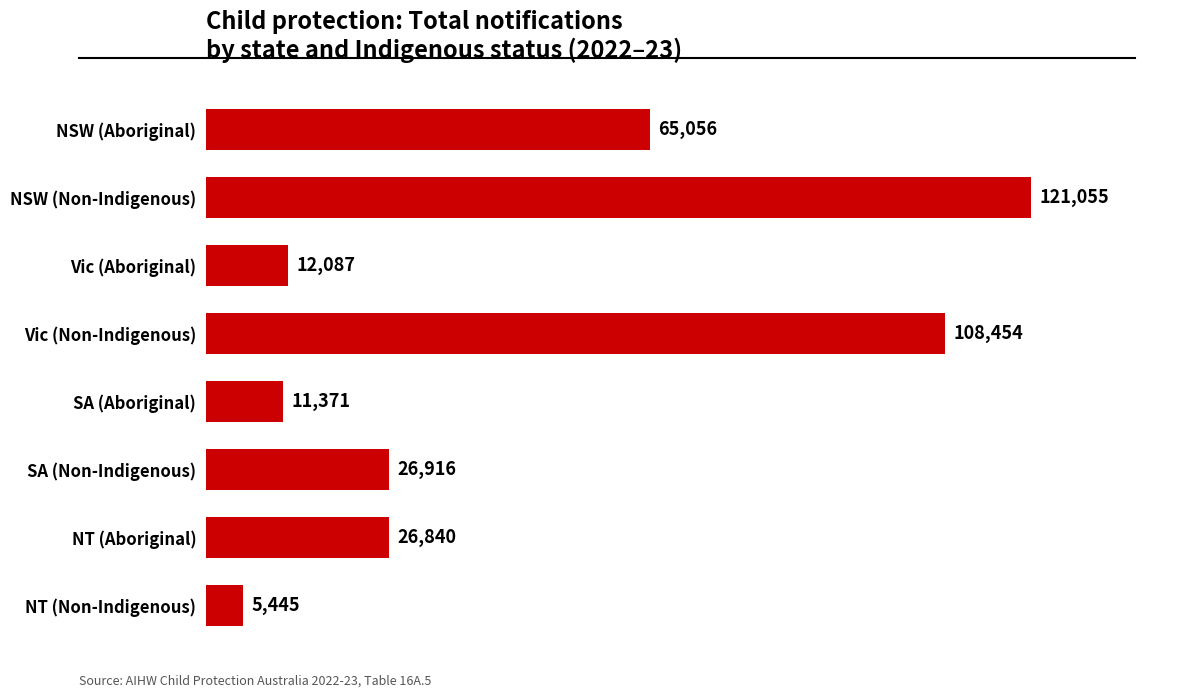

What is the maximum value shown in the chart?

121055